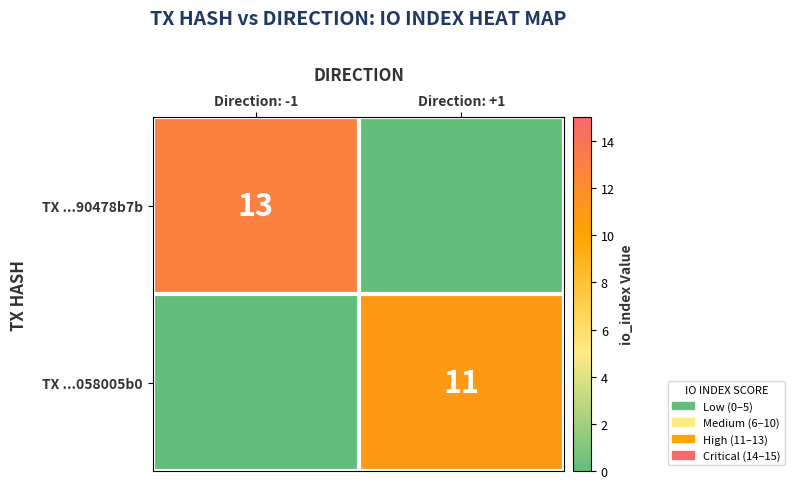

What is the spread (max minus min) of values at Direction: -1?

13